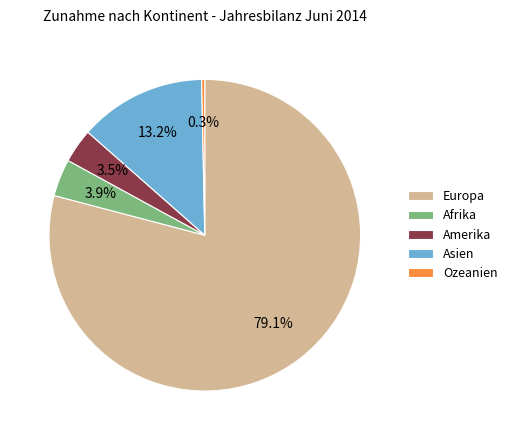

What percentage is the Afrika slice, to the nearest percent?

4%